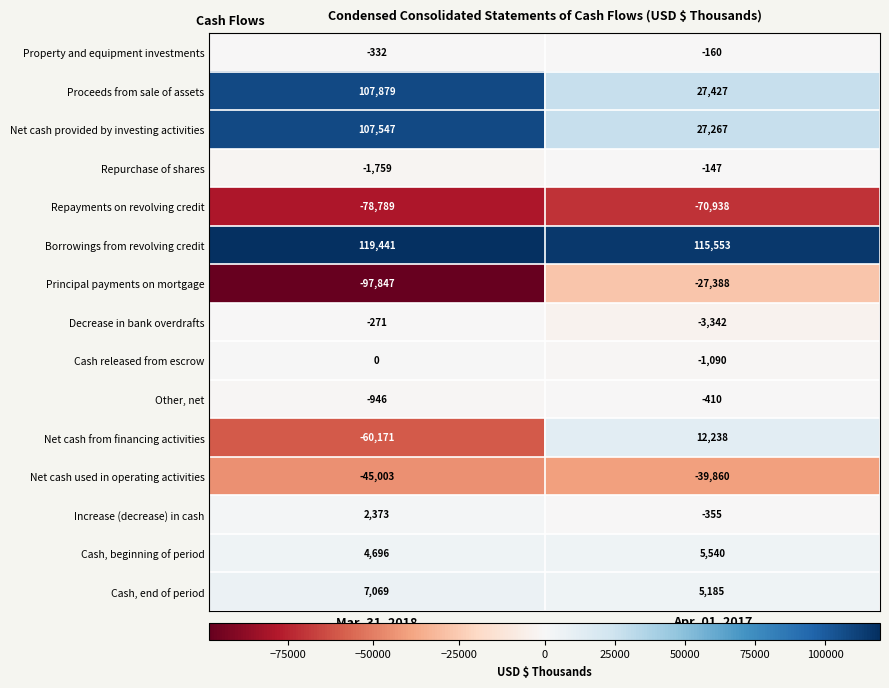

Is it true that Increase (decrease) in cash equals -504 at Apr. 01, 2017?

False